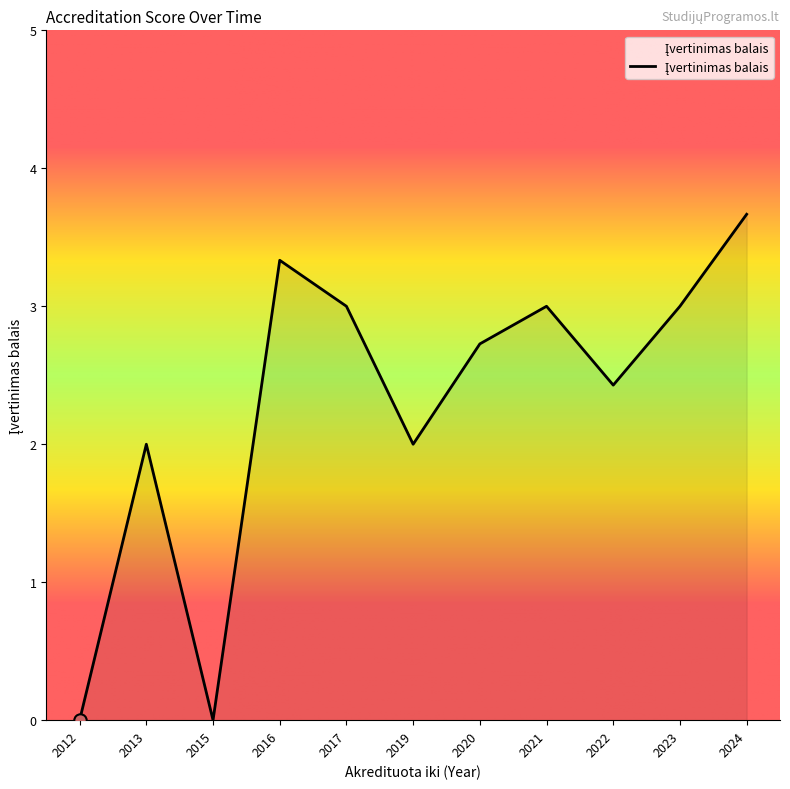

Between 2013 and 2020, which is larger?

2020